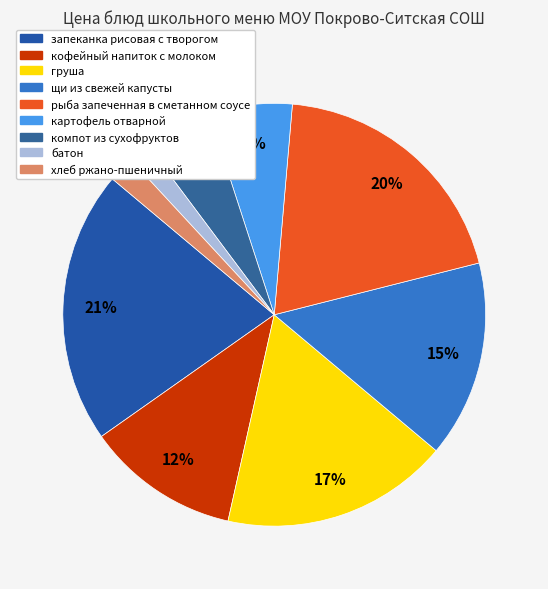

How many segments does this pie chart have?

9